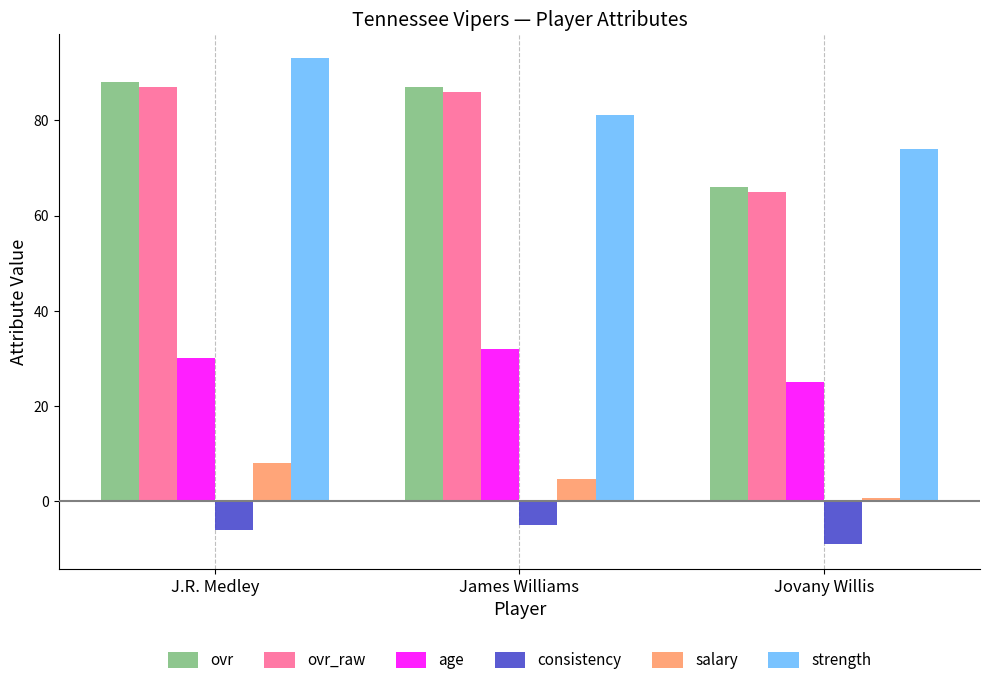

What are all the series names shown in the legend?

ovr, ovr_raw, age, consistency, salary, strength